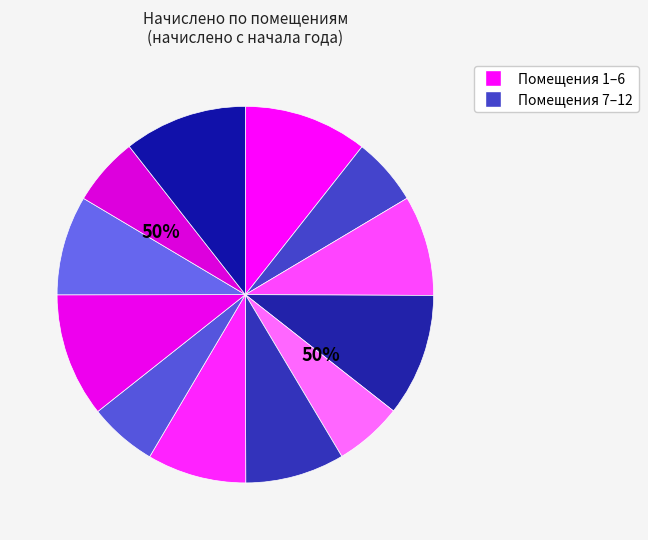

What is the ratio of the value at 4 to the value at 5?

1.8